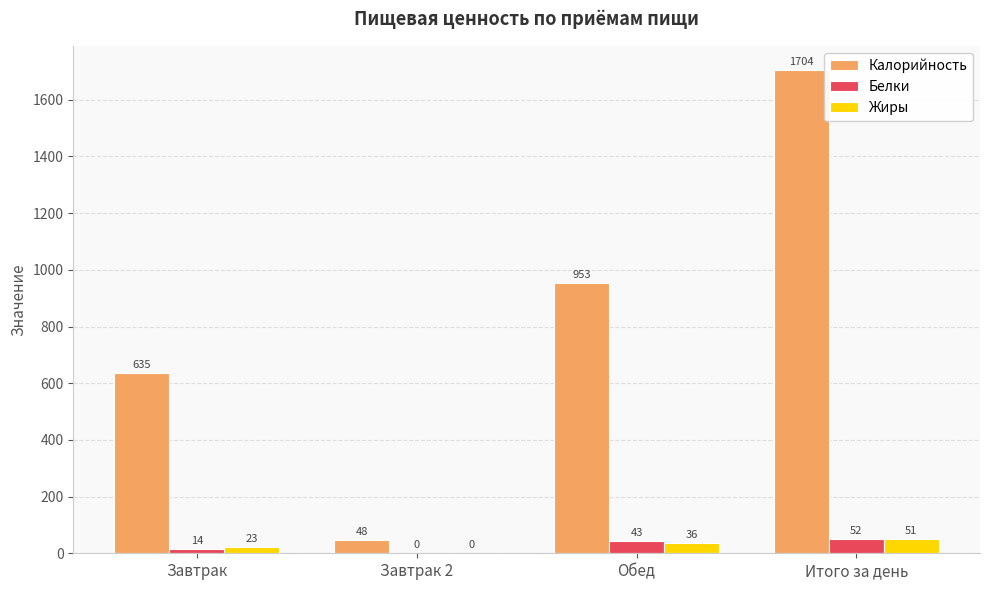

Which series has the widest spread of values?

Калорийность